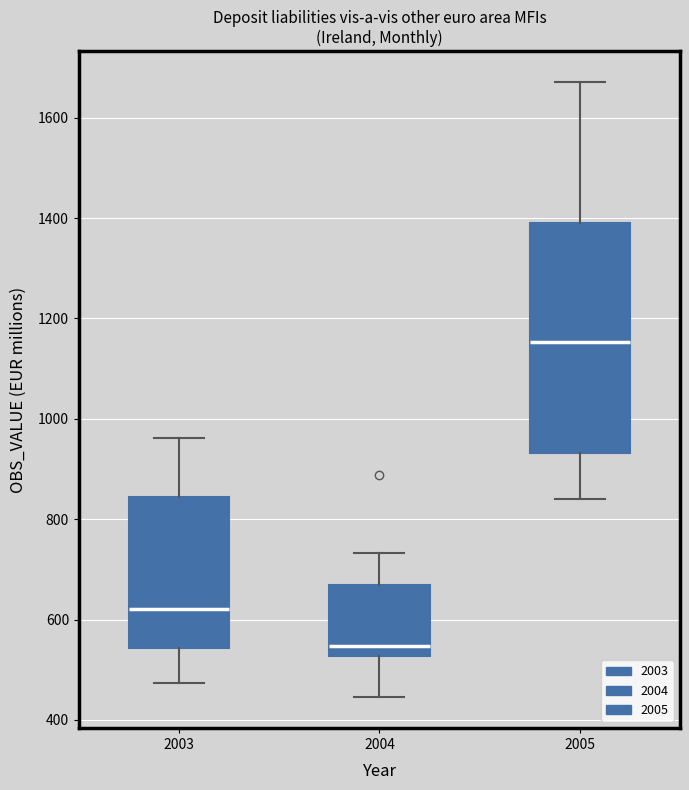

Which box is the tallest, from its lower edge to its upper edge?

2005